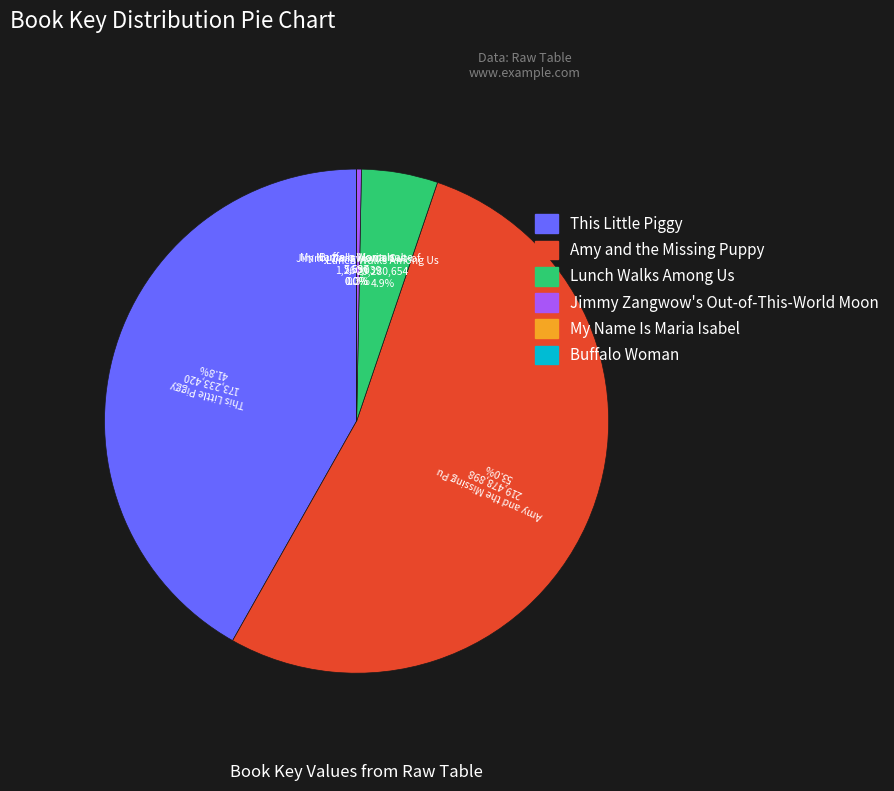

The Jimmy Zangwow's Out-of-This-World Moon slice represents 7% of the pie. True or false?

False